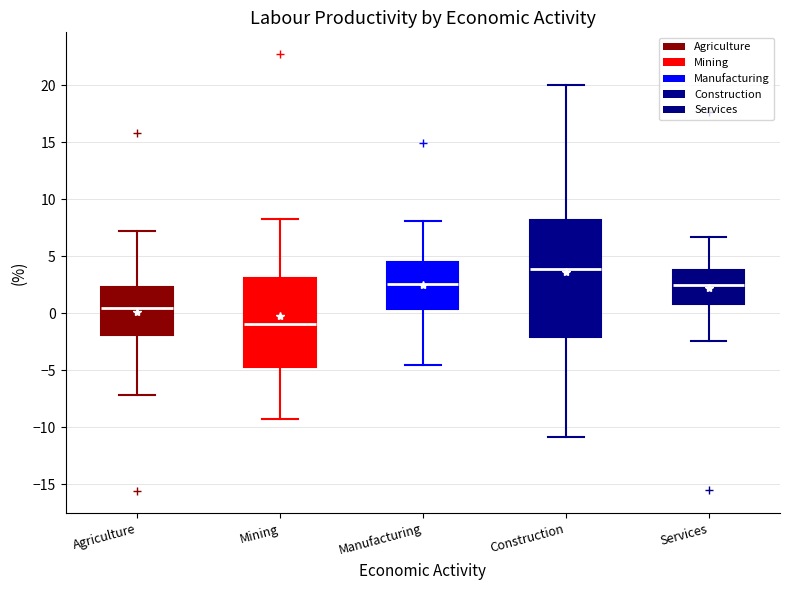

Where is the upper edge of the box for Mining on the y-axis? The values are not printed on the chart, so give them approximately, as read against the axis.

3.0